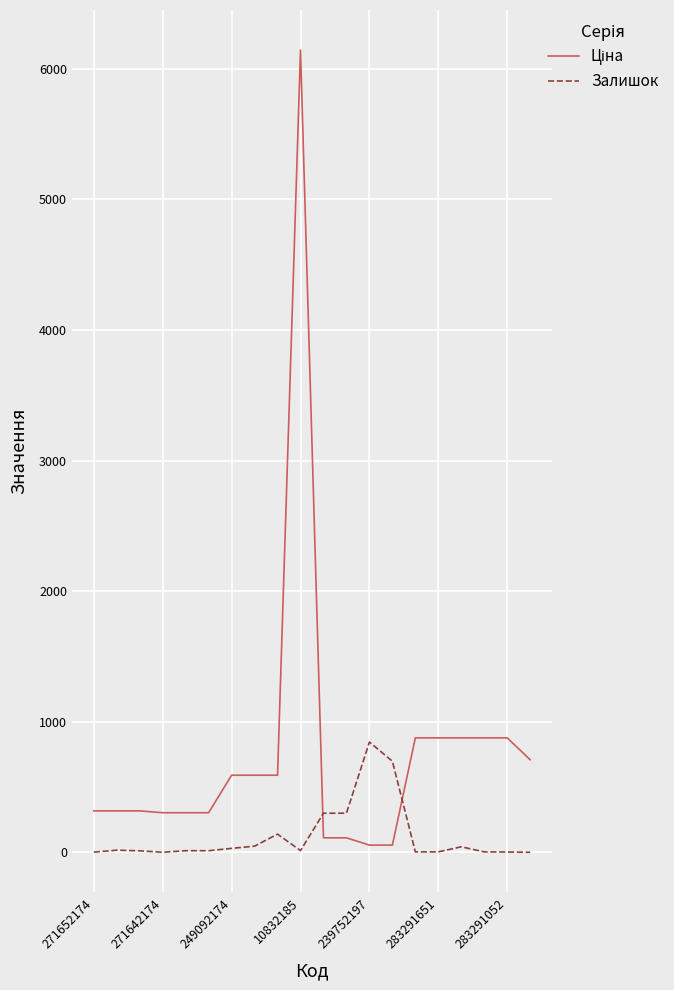

What is the difference between the maximum and minimum values in the Залишок series?

844.0